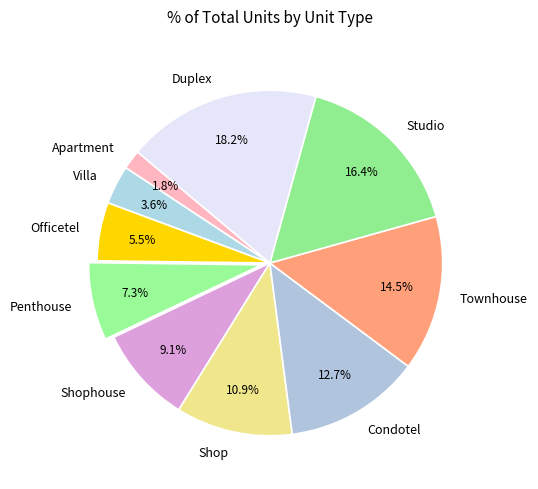

The Condotel slice represents 13% of the pie. True or false?

True